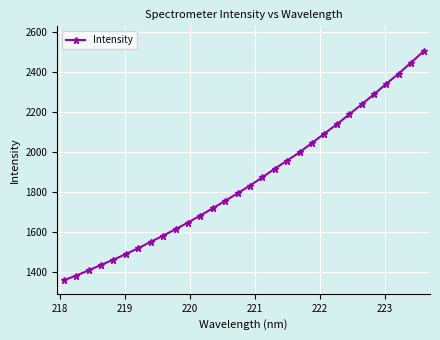

True or false: the data has more than 2 interior local peaks.

False